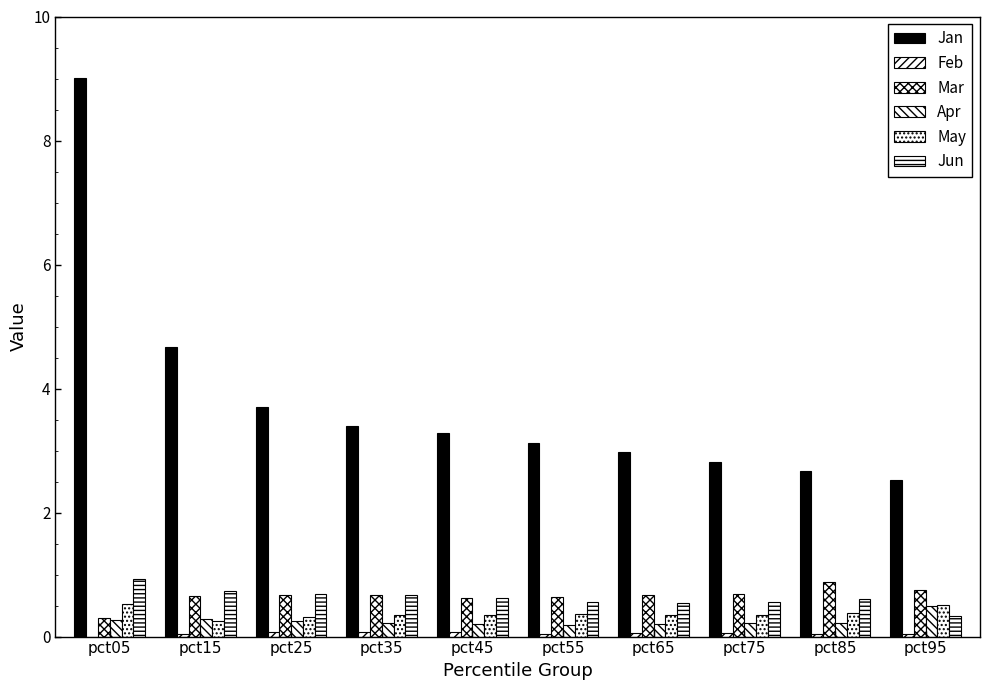

Is the value of Feb at pct35 greater than the value of Jan at pct55?

No